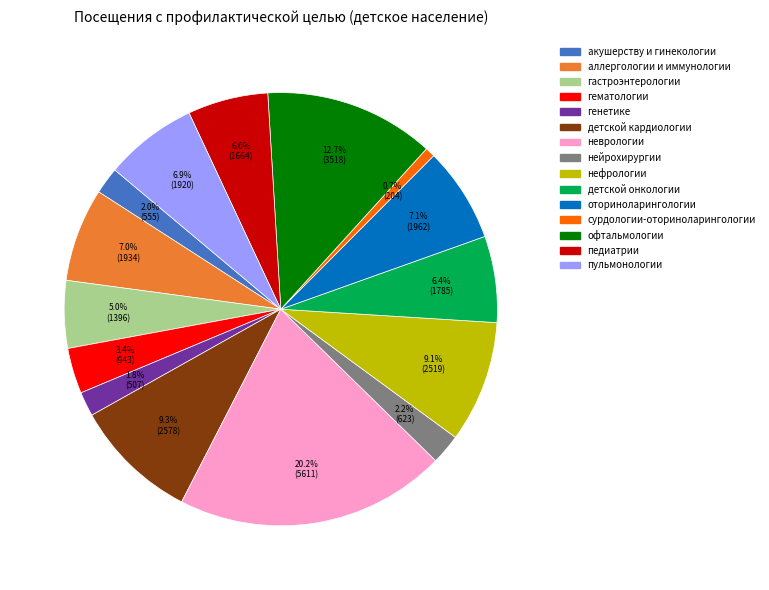

What is the smallest slice in the pie chart?

сурдологии-оториноларингологии